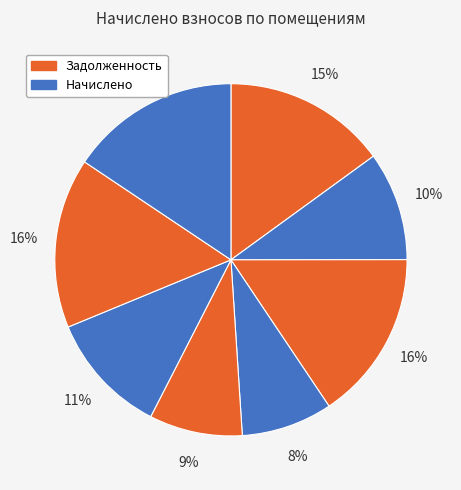

How many slices are in this pie chart?

8